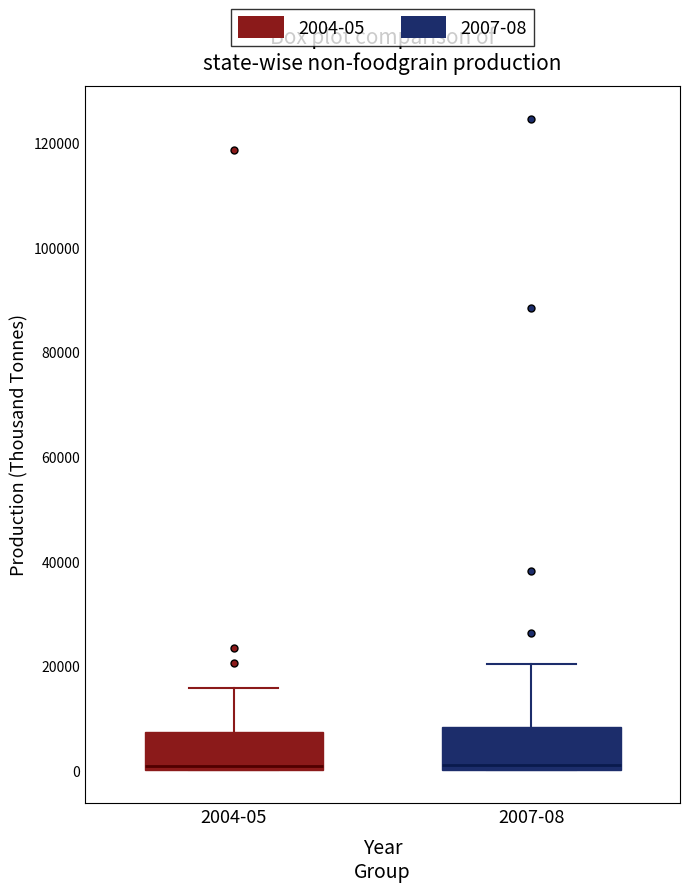

Reading left to right, read every box against the y-axis: the position of its median line, the range the box covers, and the ends of its whiskers. The values are not printed on the chart, so give them approximately, as read against the axis.

2004-05: median 0 (just above the box's lower edge), box 0 to 8000, whiskers 0 to 16000
2007-08: median 0 (just above the box's lower edge), box 0 to 8000, whiskers 0 to 20000